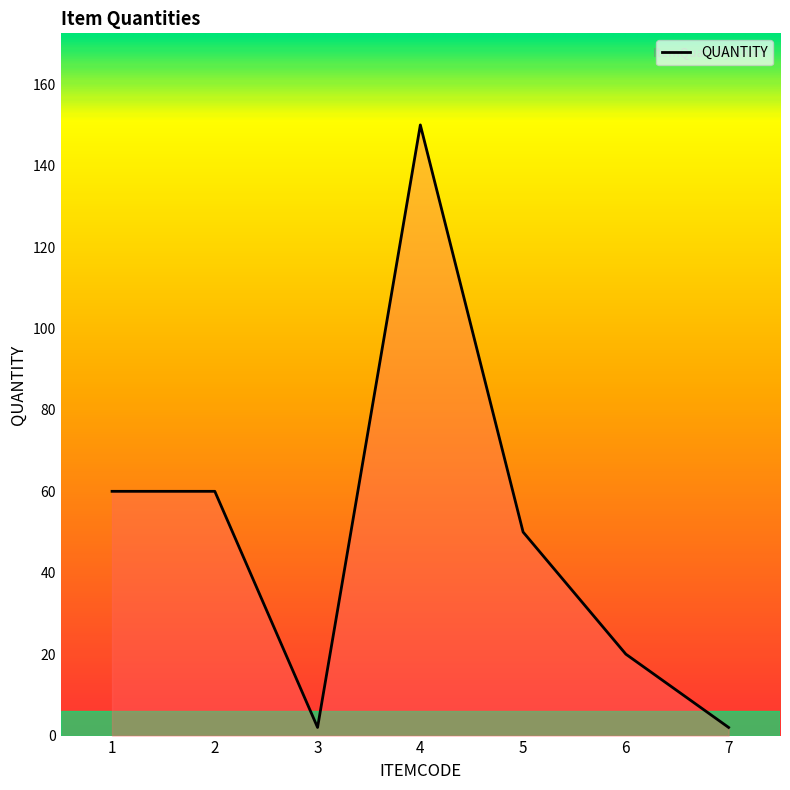

What is the maximum value shown in the chart?

150